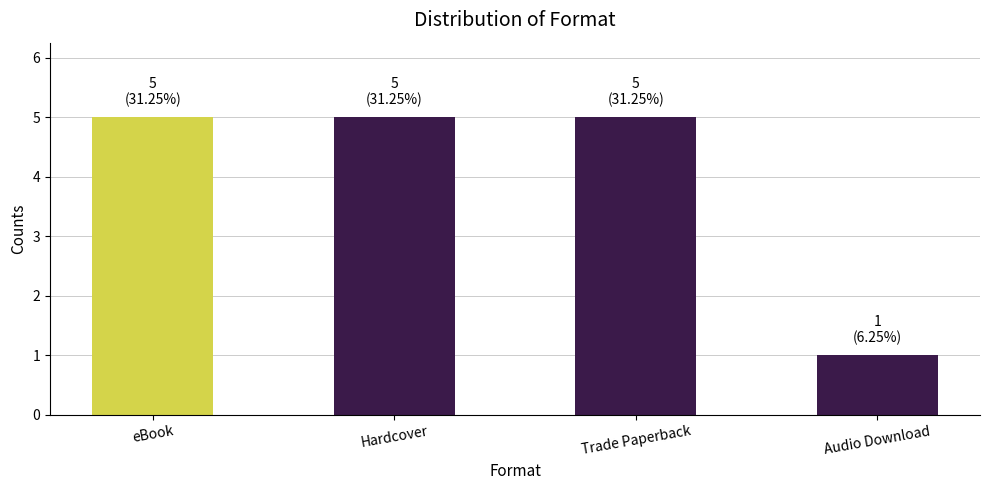

What is the maximum value shown in the chart?

5